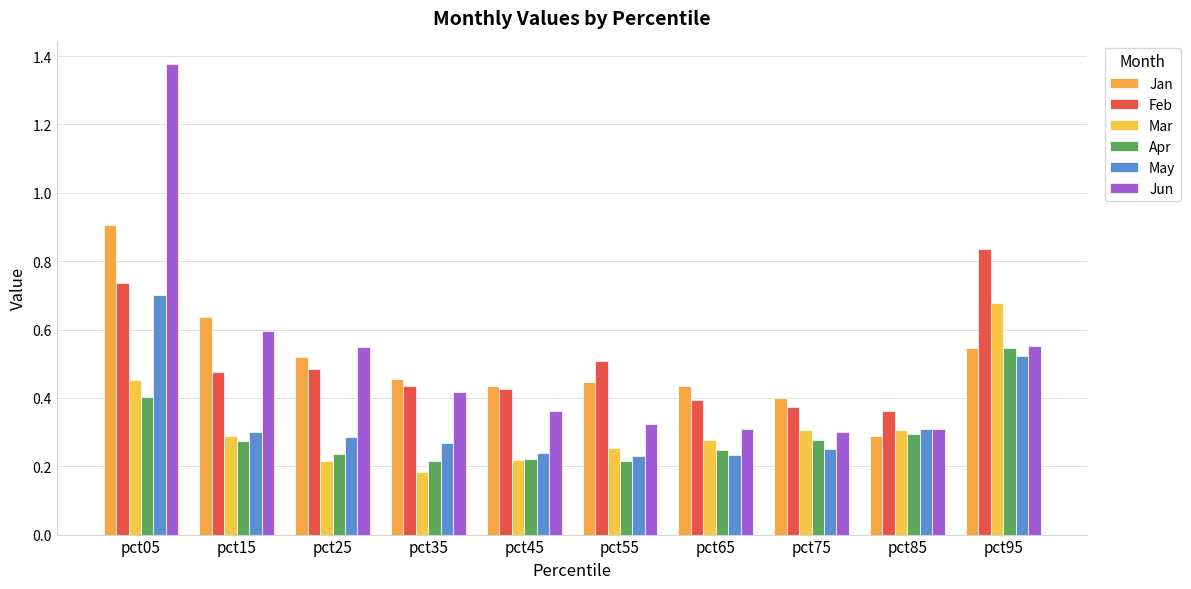

Which series has the largest total across all categories?

Jun